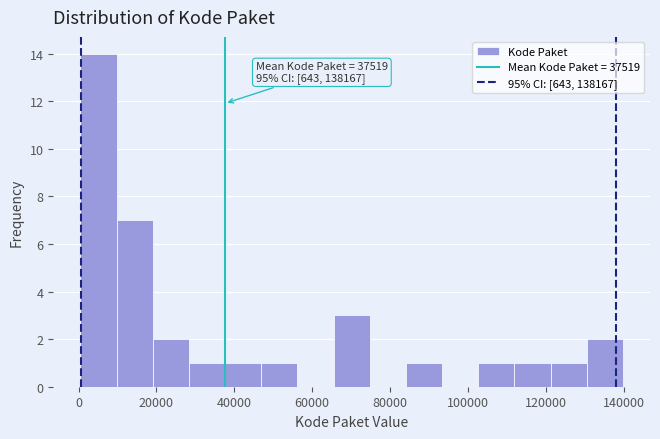

Which range on the x-axis has the tallest bar?

0 to 10000